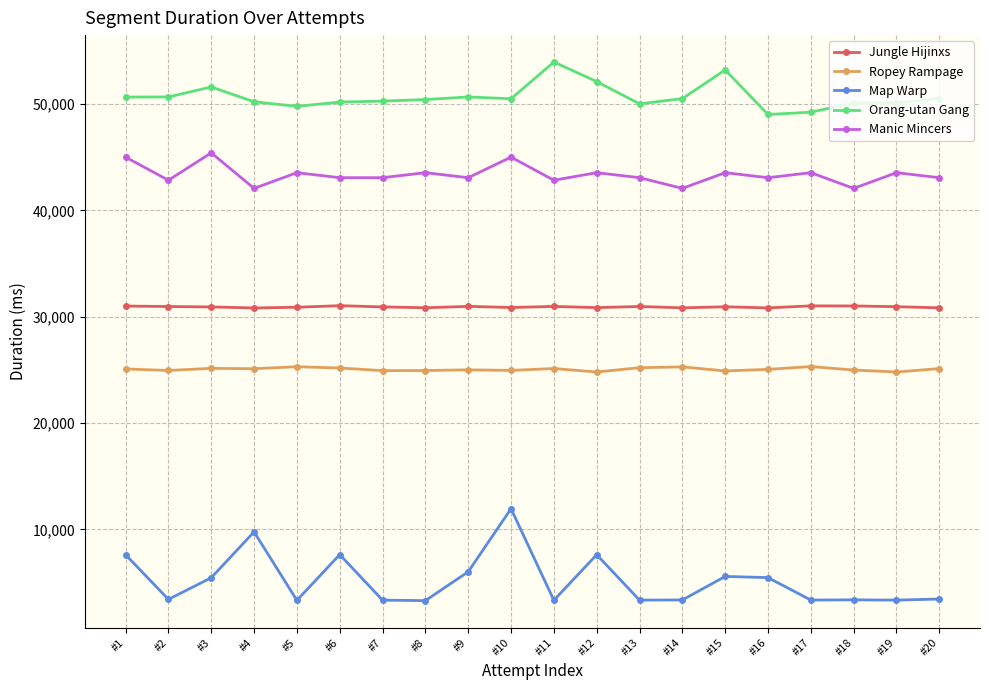

How many data points does each series have?

20